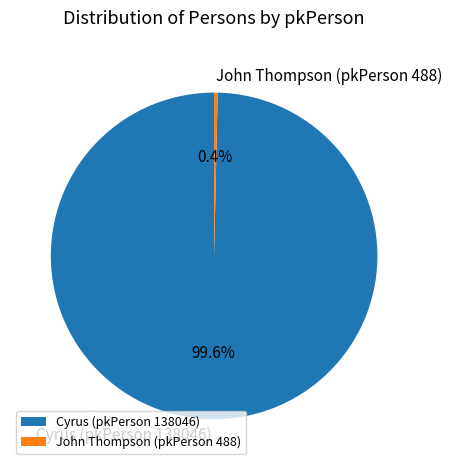

To the nearest percent, what is the difference between the John Thompson (pkPerson 488) and Cyrus (pkPerson 138046) slice percentages?

99%